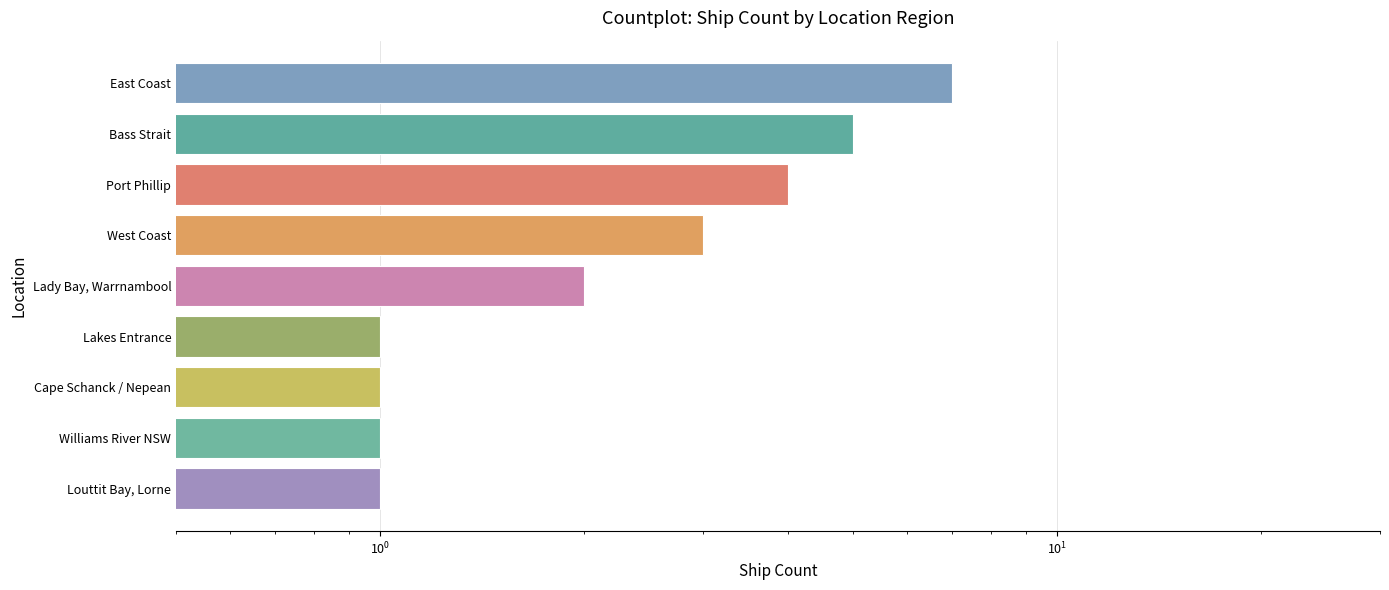

Is it true that the value at West Coast is 5?

False